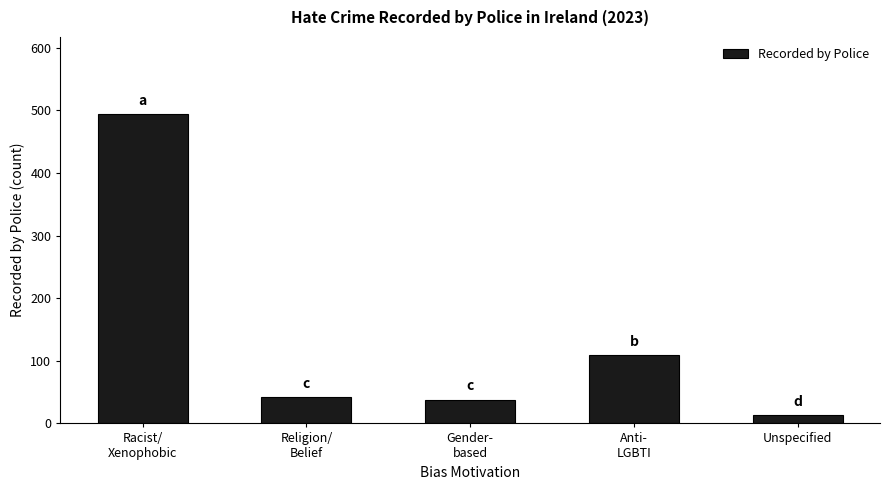

The chart shows a value of 854 at Racist/
Xenophobic. True or false?

False